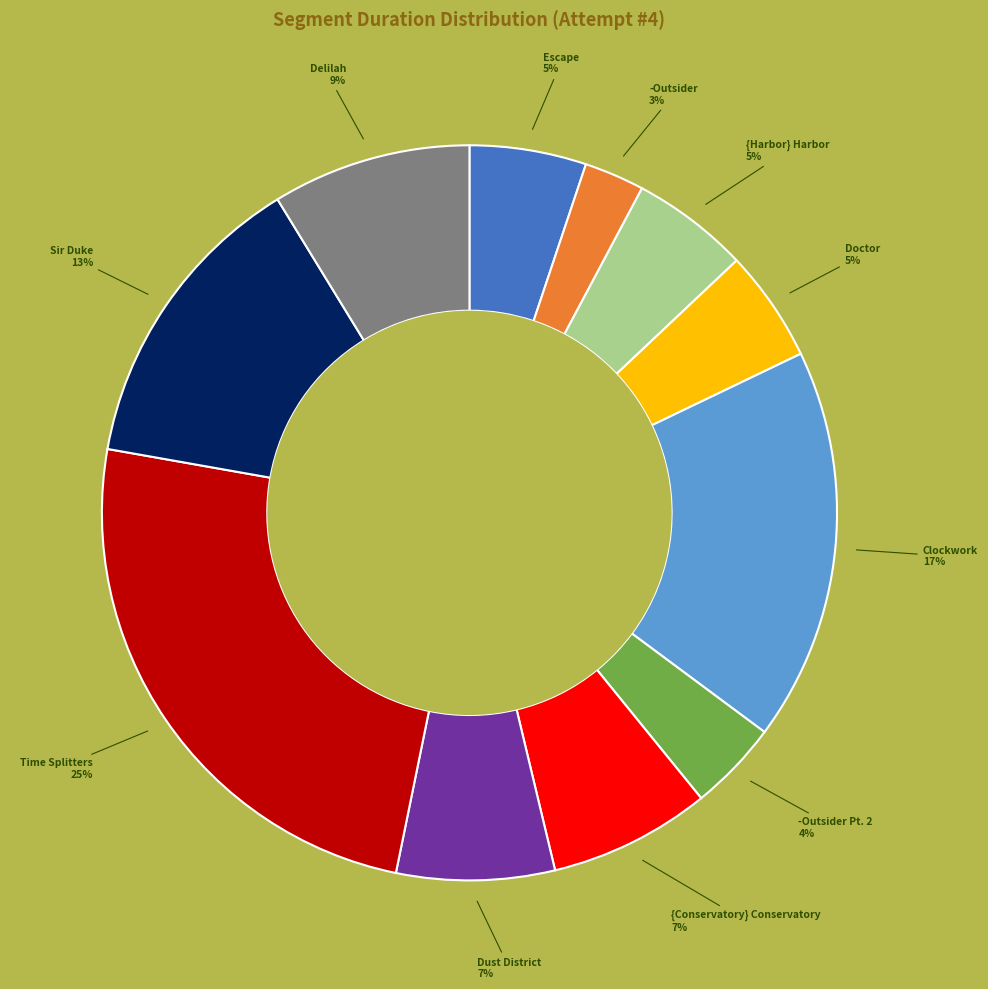

To the nearest percent, what is the average slice percentage?

9%